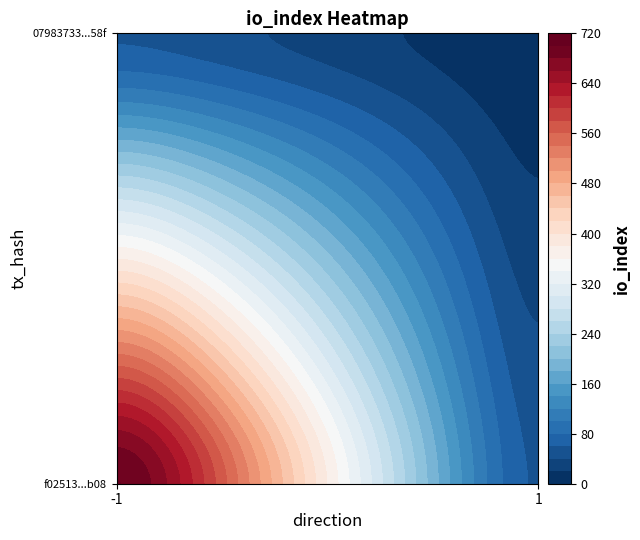

Rank the series by their maximum value, from lowest to highest.

07983733afd5f6b3b4e7425a0c0072923f2958f, f02513cff88c178e382788665fbcea363cbcb08